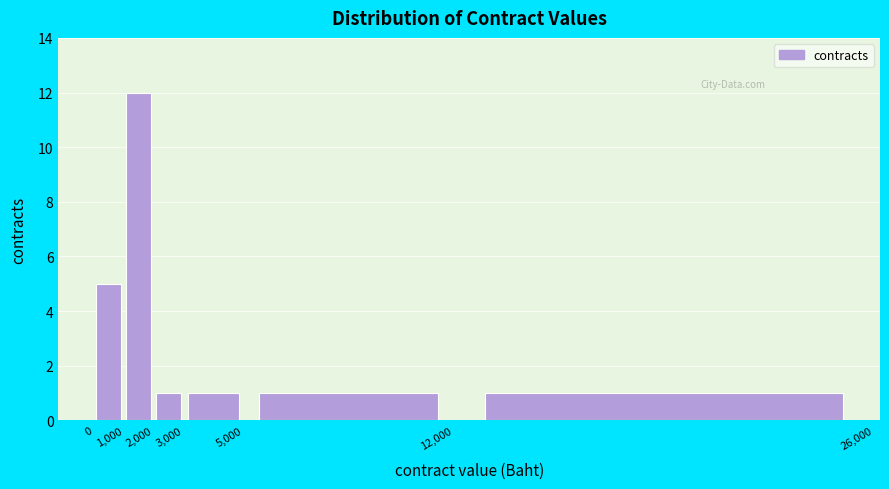

Reading left to right, transcribe this chart: for each bar, give the range it covers on the x-axis and its height. The values are not printed on the chart, so give them approximately, as read against the axis.

0 to 1,000: 5
1,000 to 2,000: 12
2,000 to 3,000: 1
3,000 to 5,000: 1
5,000 to 12,000: 1
12,000 to 26,000: 1